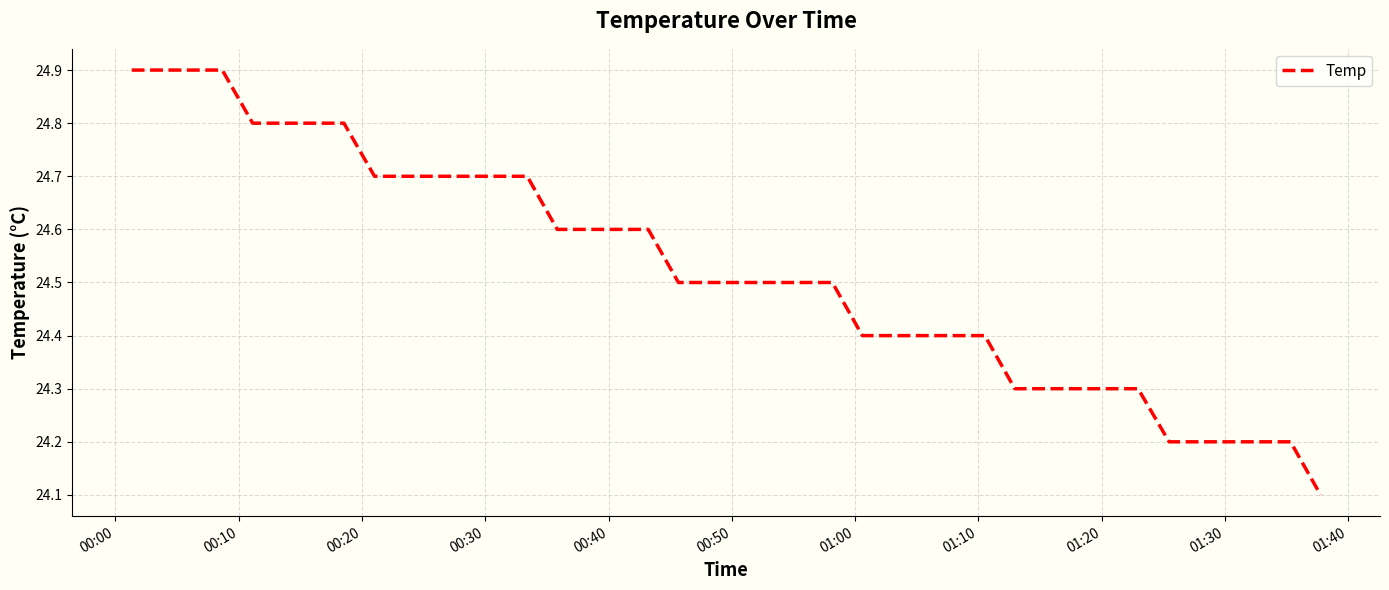

What is the smallest value displayed?

24.1